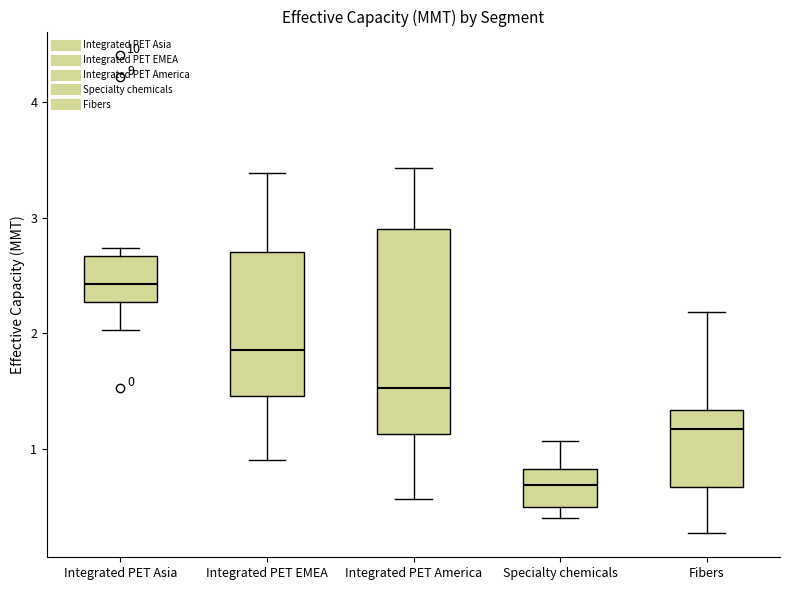

Reading left to right, transcribe this box plot: for each box, give where its median line is, the range the box spans, and where its two whiskers end, as read against the y-axis. The values are not printed on the chart, so give them approximately, as read against the axis.

Integrated PET Asia: median 2.4, box 2.3 to 2.7, whiskers 2.0 to 2.7 (just above the box's upper edge)
Integrated PET EMEA: median 1.9, box 1.5 to 2.7, whiskers 0.9 to 3.4
Integrated PET America: median 1.5, box 1.1 to 2.9, whiskers 0.6 to 3.4
Specialty chemicals: median 0.7, box 0.5 to 0.8, whiskers 0.4 to 1.1
Fibers: median 1.2, box 0.7 to 1.3, whiskers 0.3 to 2.2